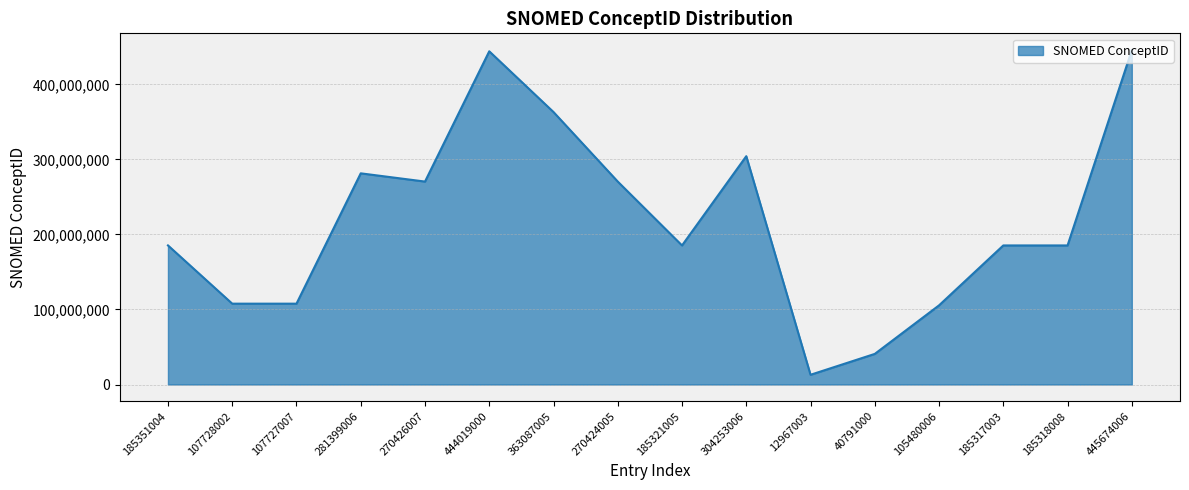

What is the change in value from 107727007 to 185321005?

+77593998